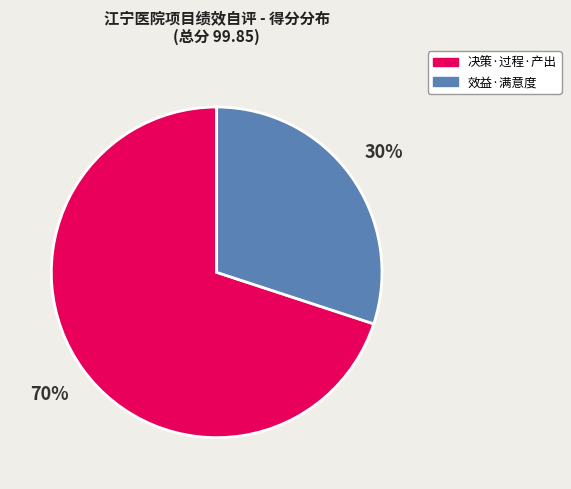

To the nearest percent, what is the average slice percentage?

50%